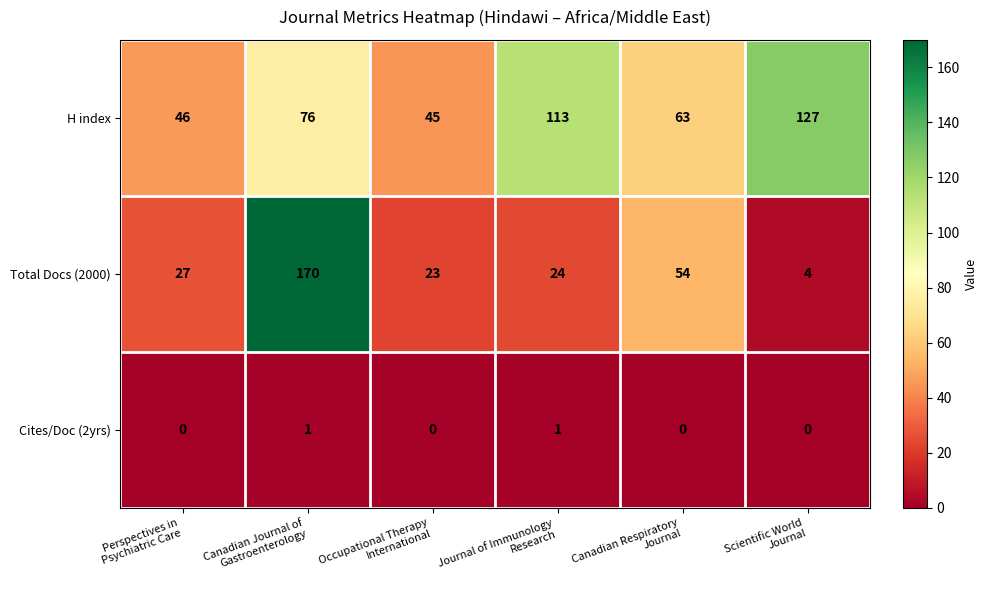

Which series has the largest total across all categories?

H index